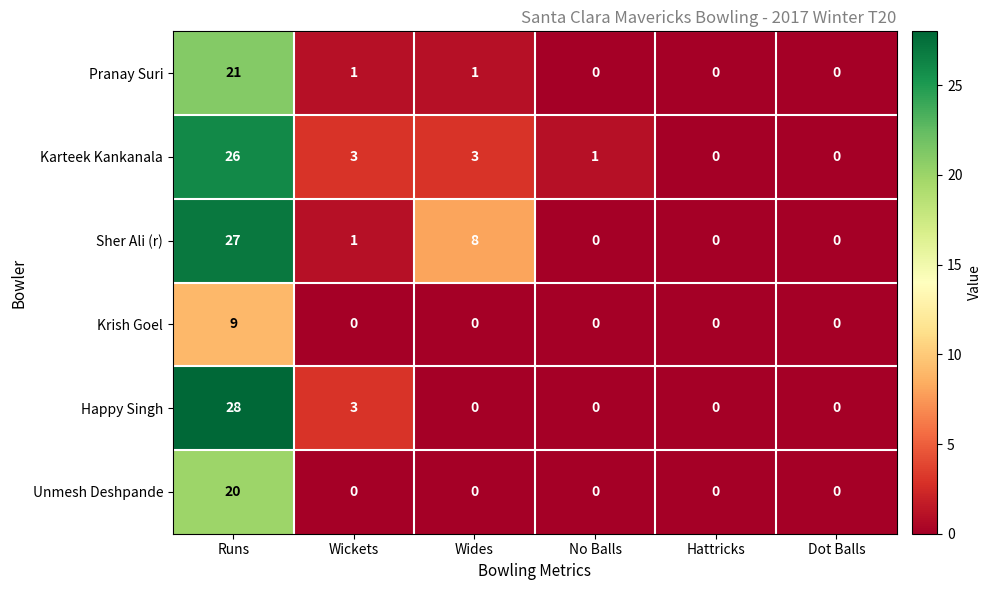

Rank the series at Runs from lowest to highest value.

Krish Goel, Unmesh Deshpande, Pranay Suri, Karteek Kankanala, Sher Ali (r), Happy Singh